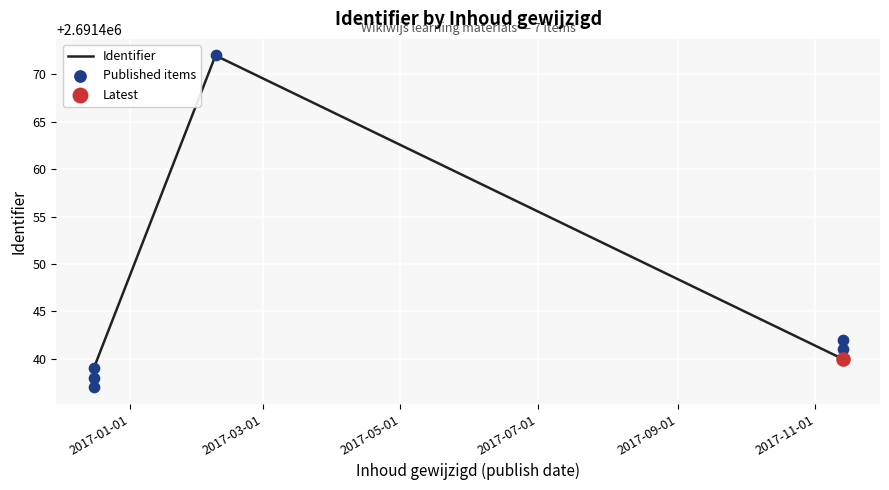

At how many categories does at least one series exceed 2691441?

2